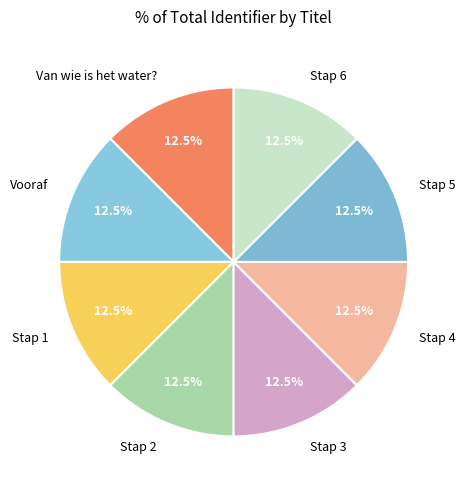

What is the total percentage of Vooraf and Stap 5?

25.0%